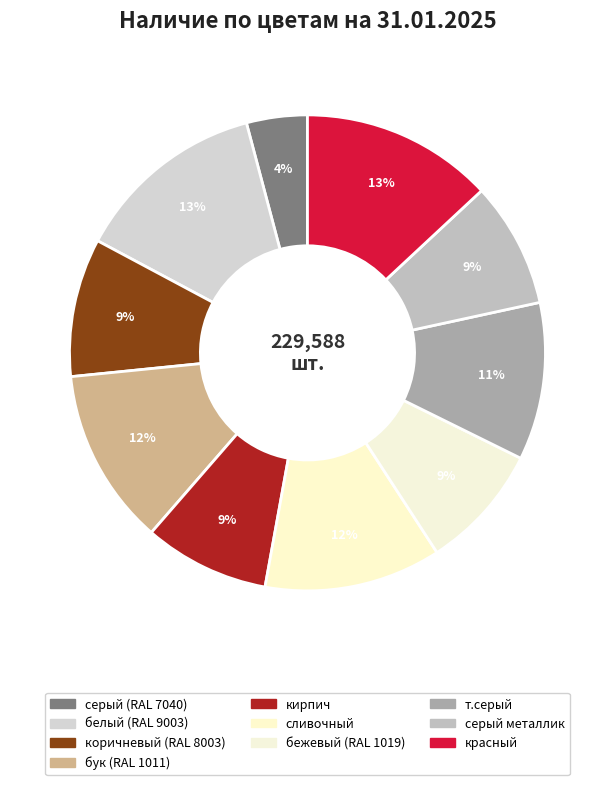

Is it true that серый (RAL 7040) is 1% of the pie?

False